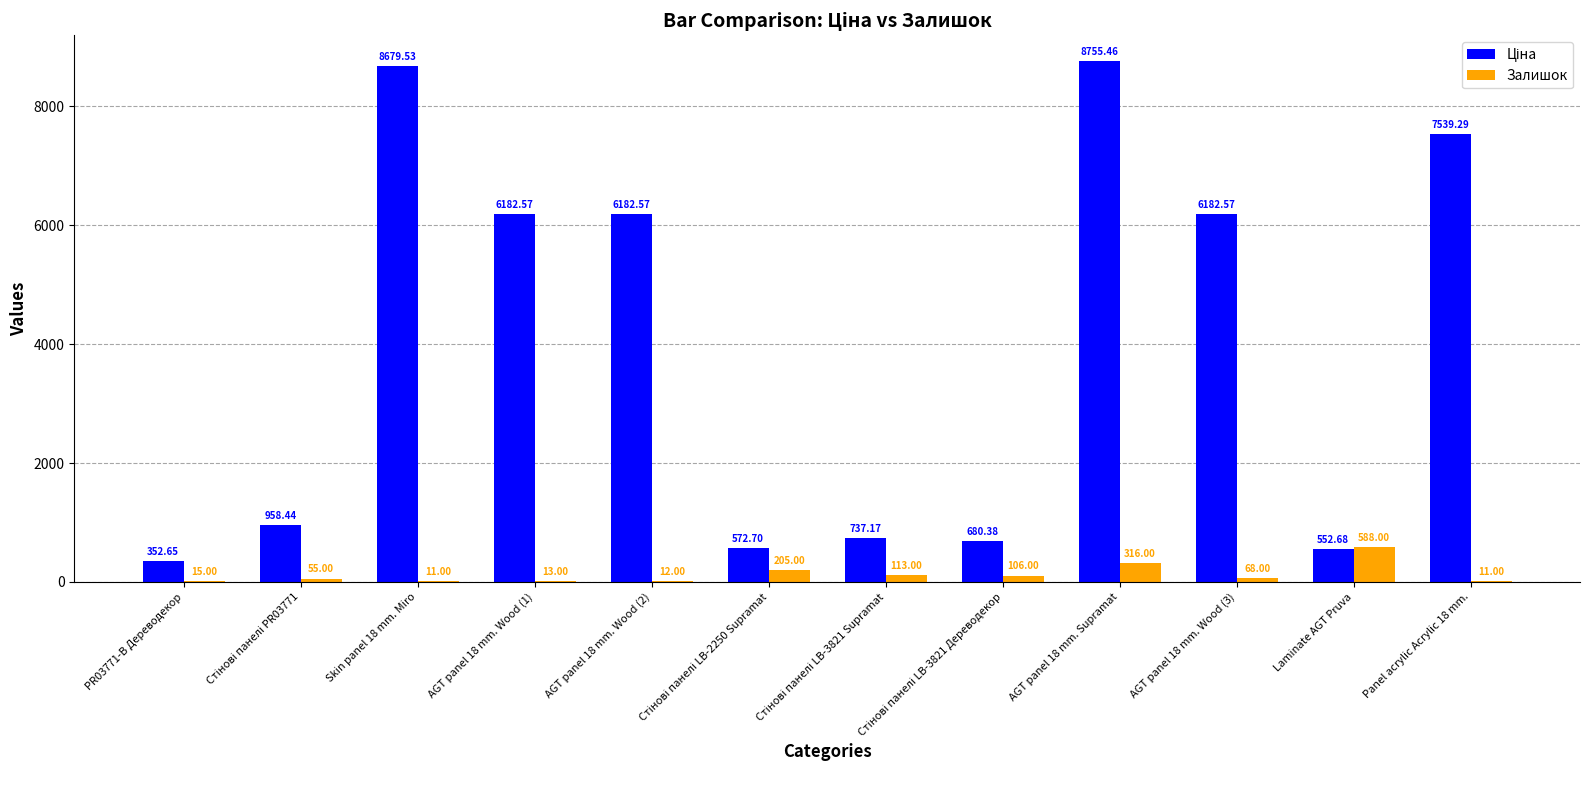

True or false: Залишок has a value of 15.0 at PR03771-B Дереводекор.

True